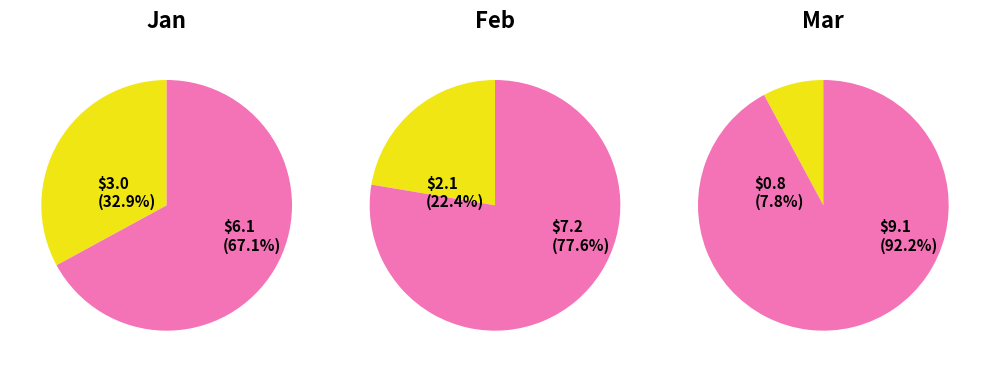

True or false: pct75 accounts for 14% of the total.

False